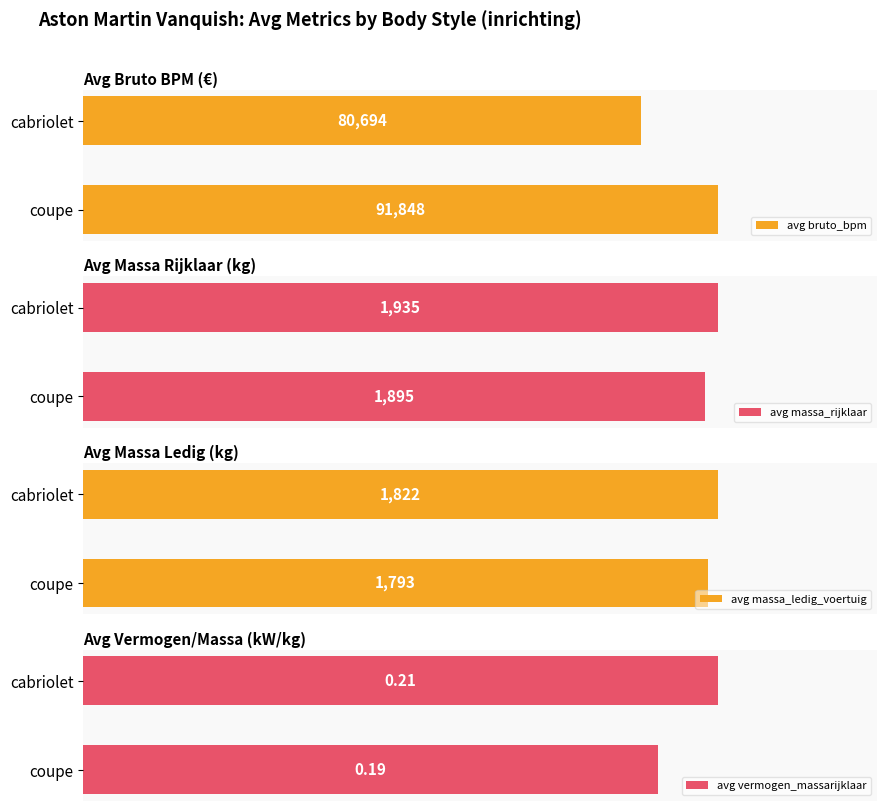

What are all the series names shown in the legend?

avg bruto_bpm, avg massa_rijklaar, avg massa_ledig_voertuig, avg vermogen_massarijklaar